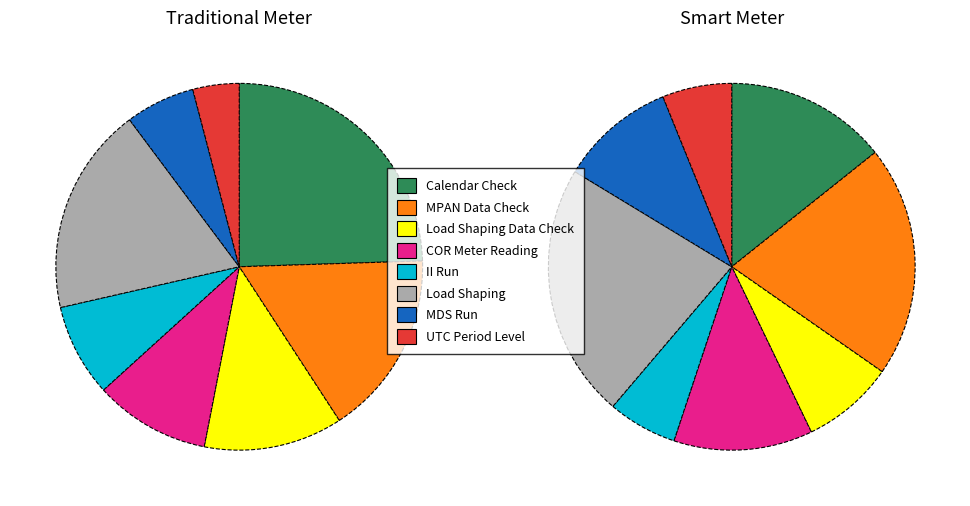

Is there any slice that represents more than half of the pie?

No